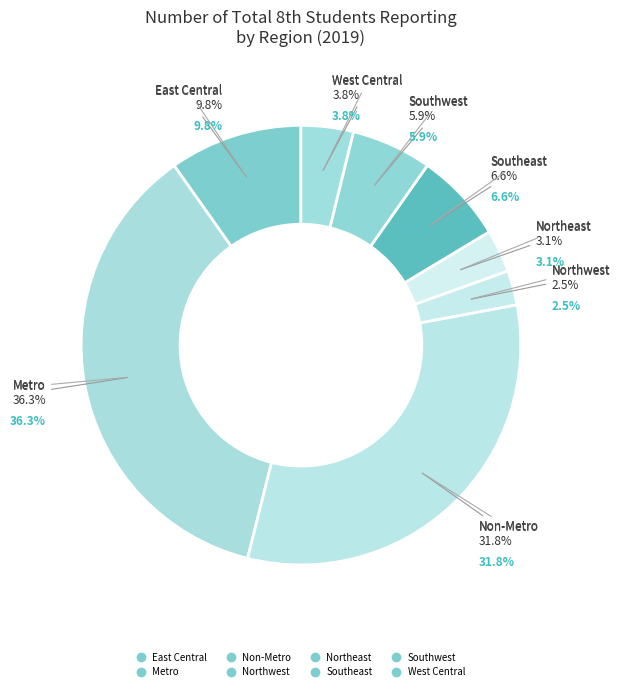

To the nearest percent, what is the difference between the largest and smallest slice percentages?

34%